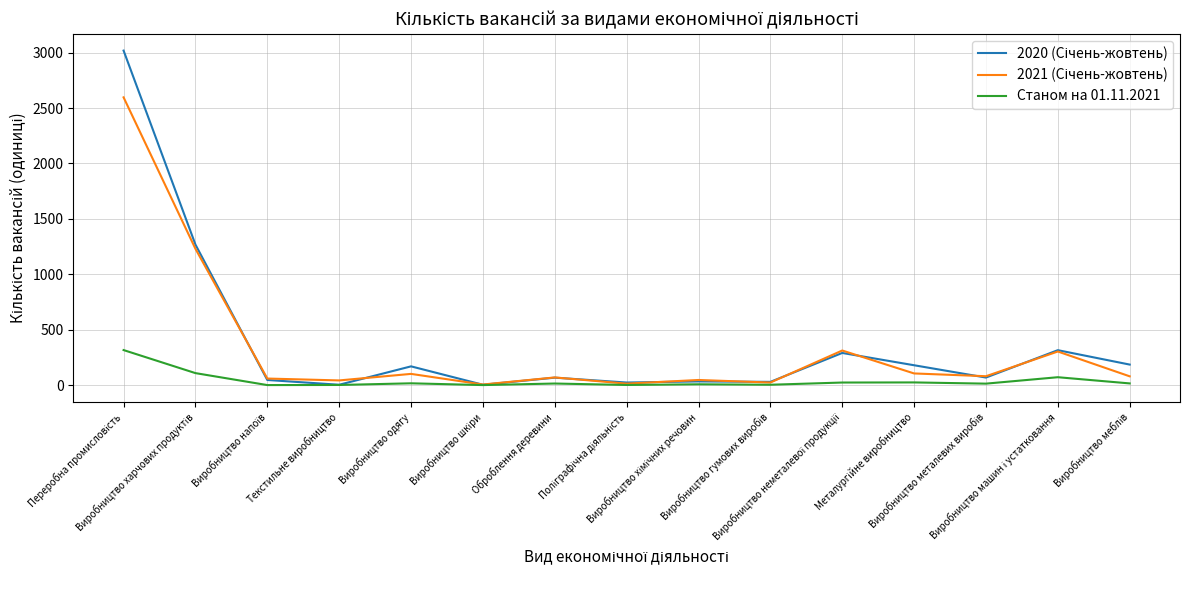

What is the maximum value shown in the chart?

3019